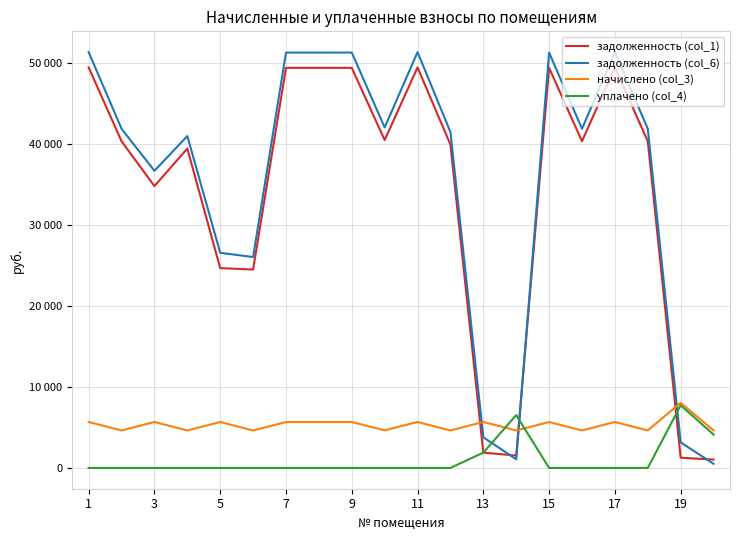

What is the greatest value displayed?

51402.9